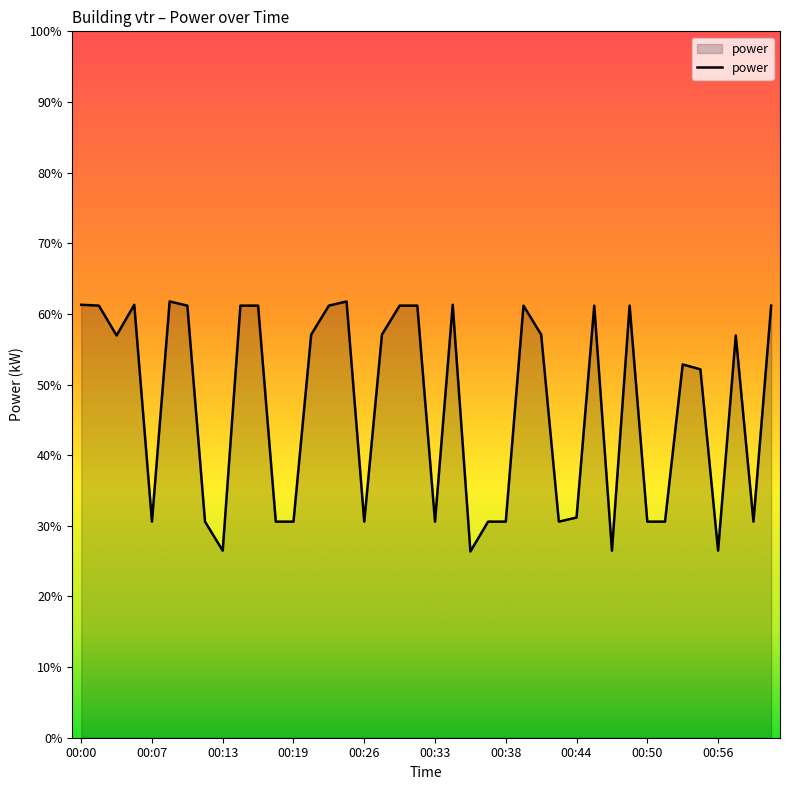

How many lines are shown in the chart?

1